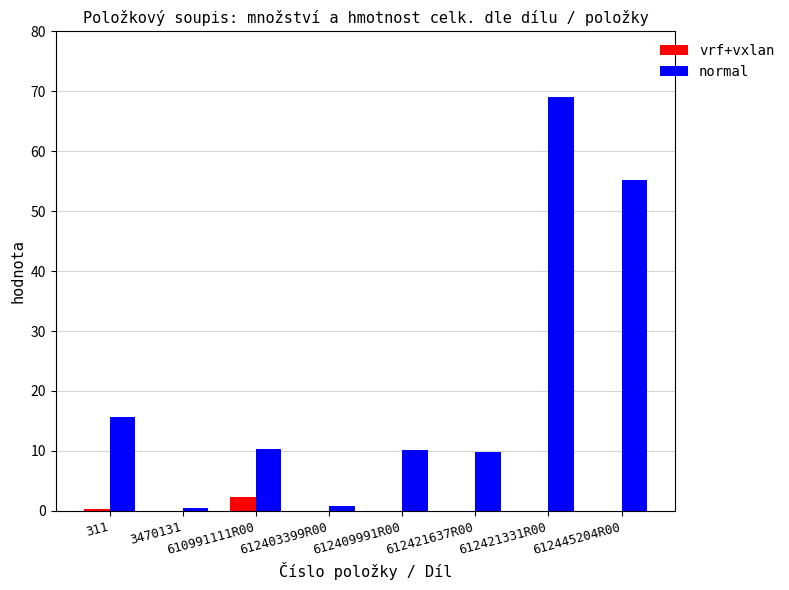

What is the sum of all normal values?

171.5